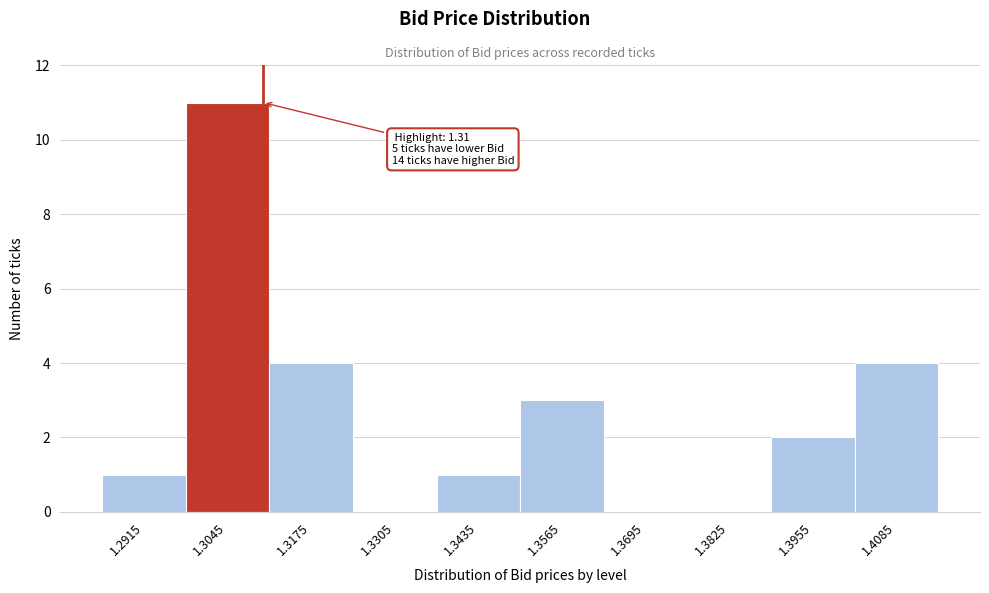

Which range on the x-axis has the tallest bar?

1.298 to 1.311